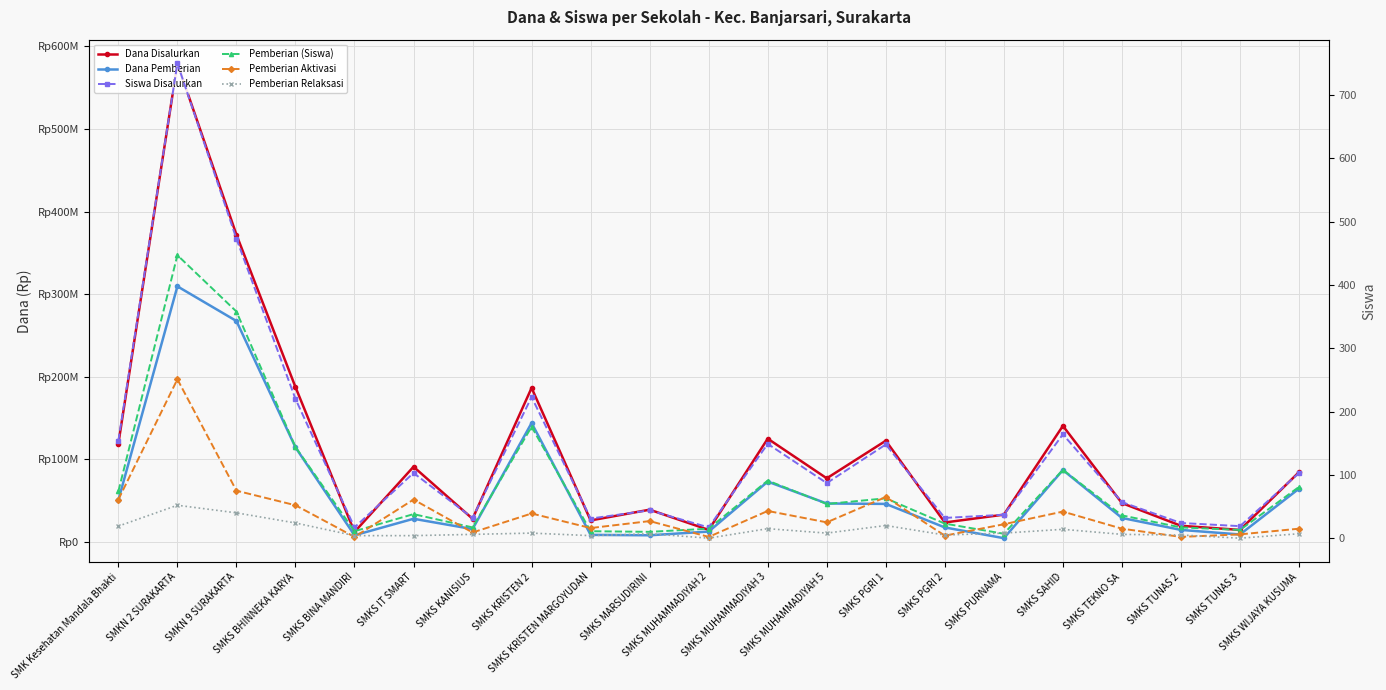

What is the value of the Pemberian (Siswa) point at the 21st from the left?

81